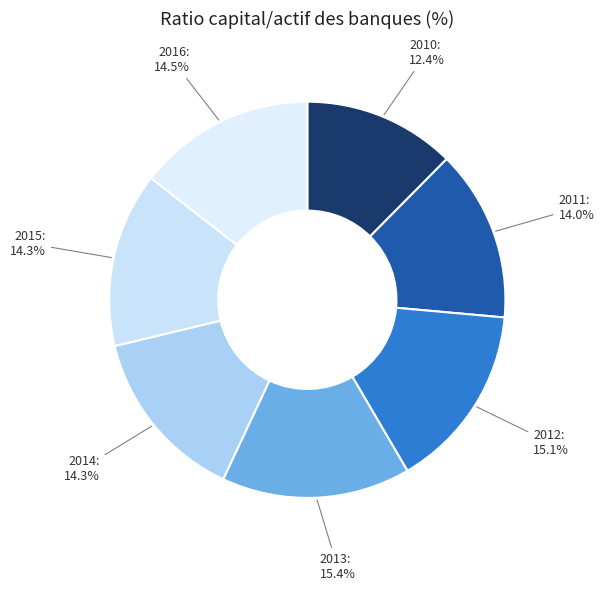

To the nearest percent, what portion does 2010 represent?

12%